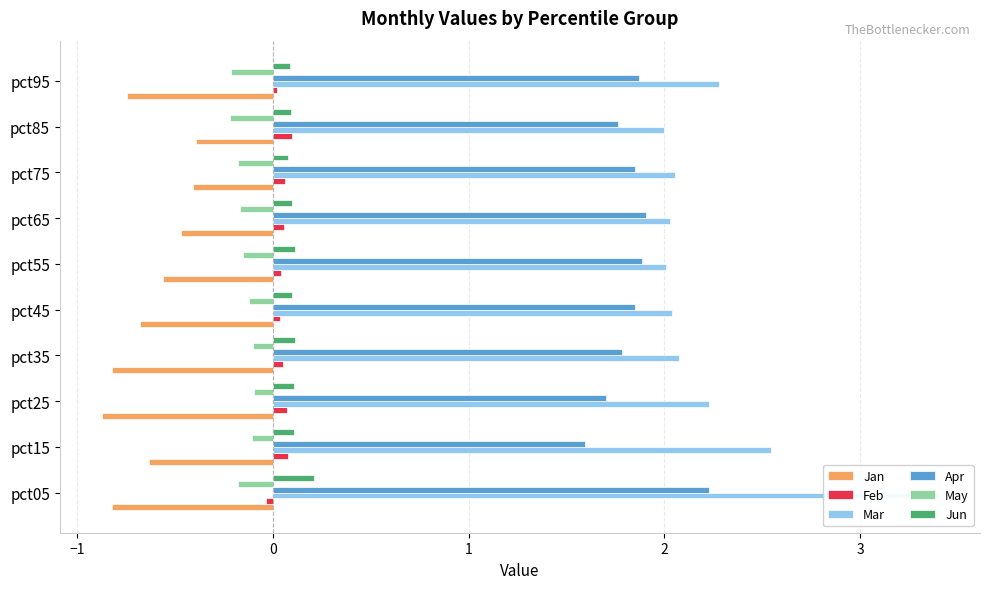

True or false: Jun has a value of 0.1 at pct95.

True